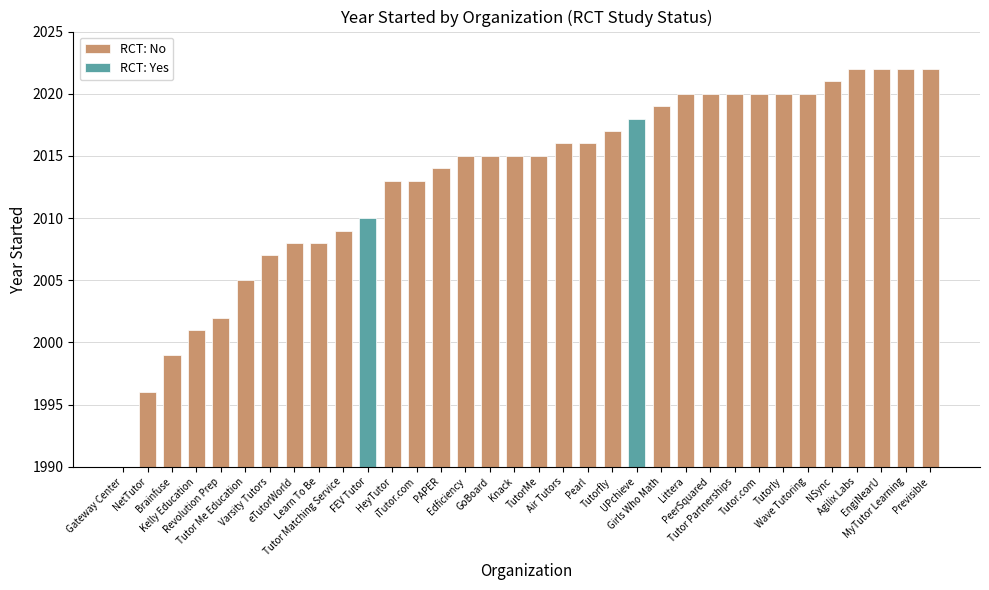

What is the average value?

2013